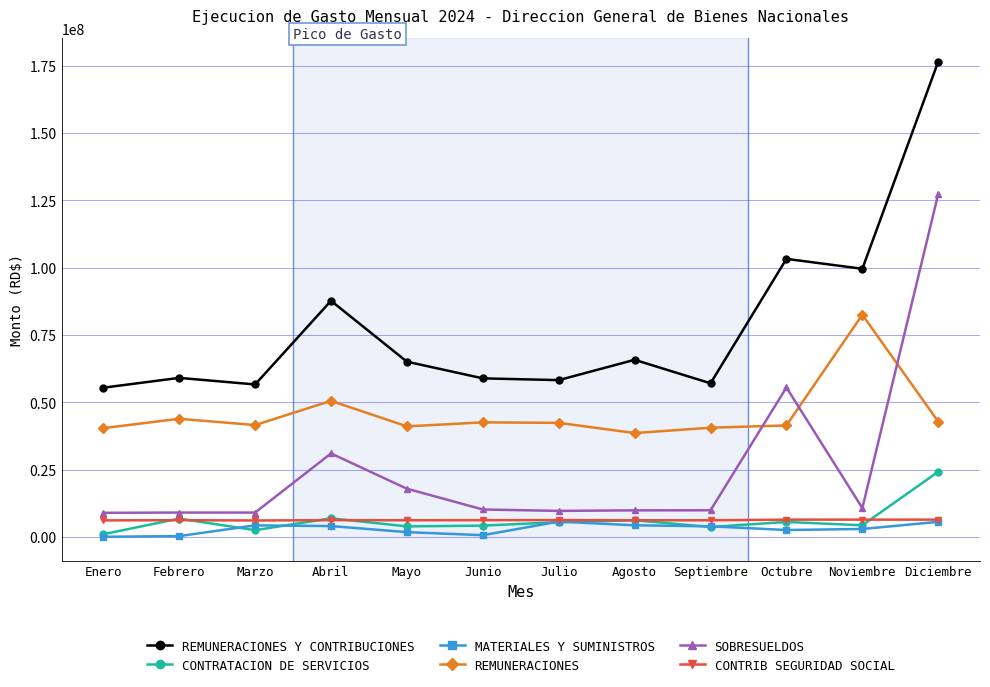

What is the total value across all series at Mayo?

135726871.9